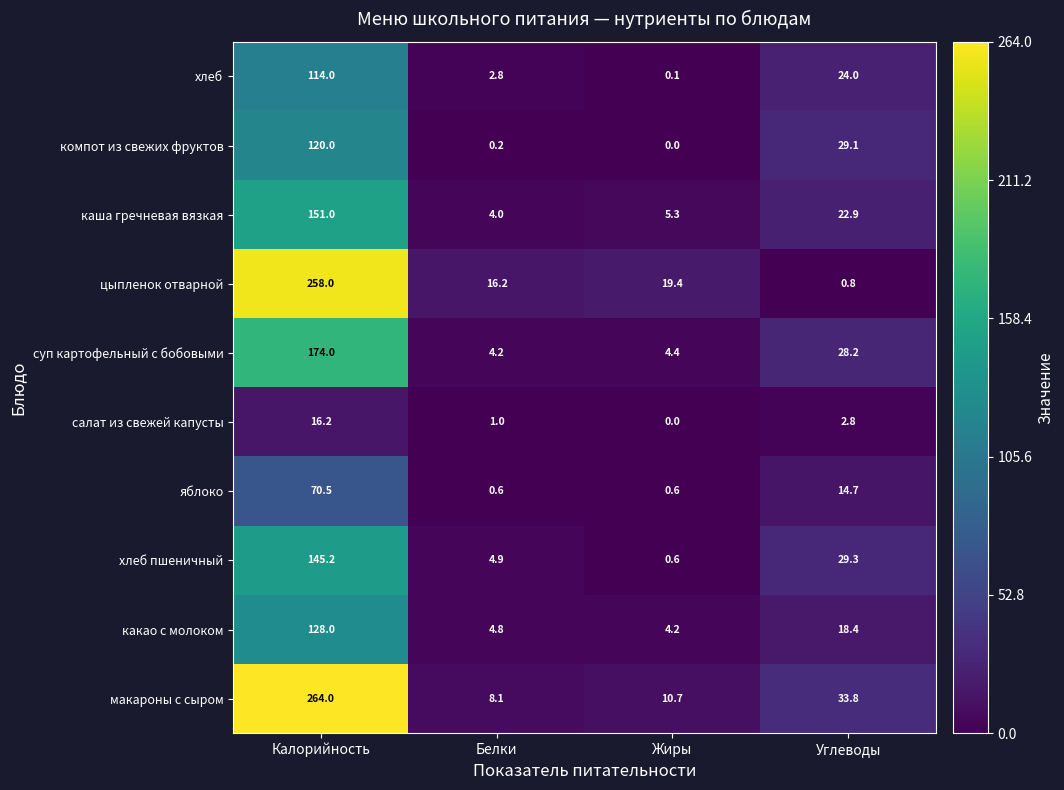

What is the difference between the maximum and minimum values in the хлеб пшеничный series?

144.6